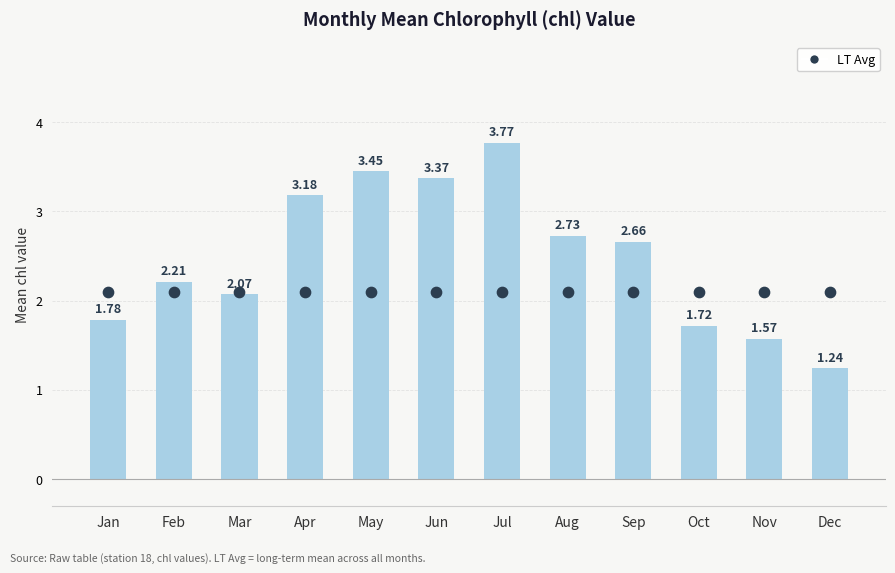

Which series reaches the minimum Y coordinate?

Mean chl